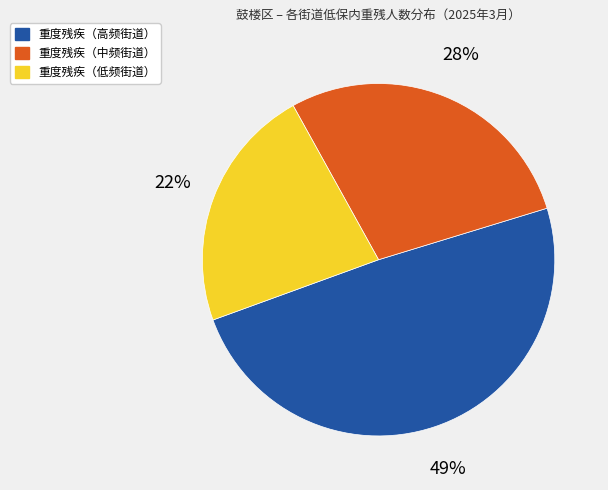

To the nearest percent, what is the average slice percentage?

33%